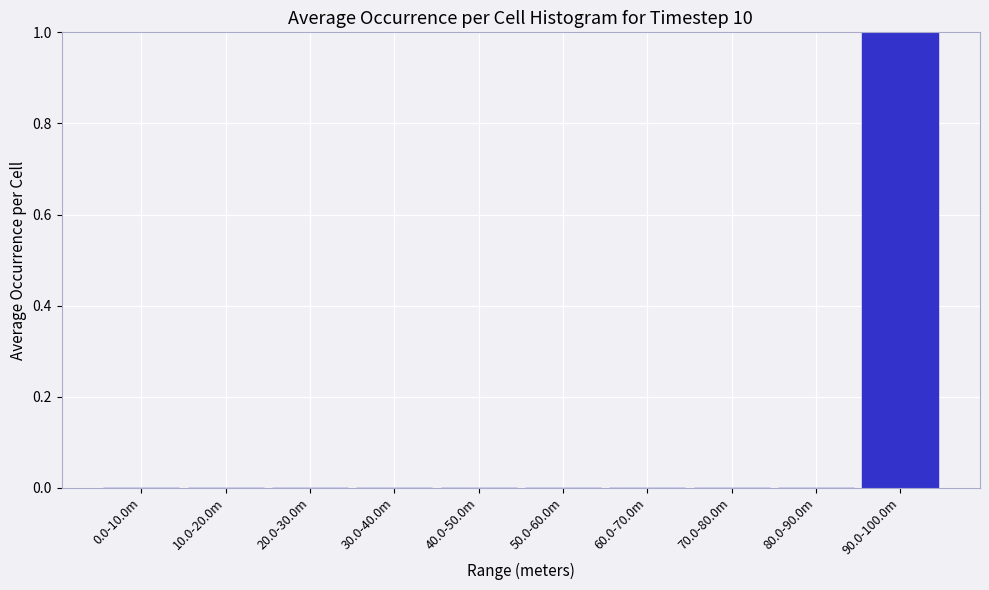

Reading left to right, what are all the values shown in this chart?

0.0-10.0m=0	10.0-20.0m=0	20.0-30.0m=0	30.0-40.0m=0	40.0-50.0m=0	50.0-60.0m=0	60.0-70.0m=0	70.0-80.0m=0	80.0-90.0m=0	90.0-100.0m=1